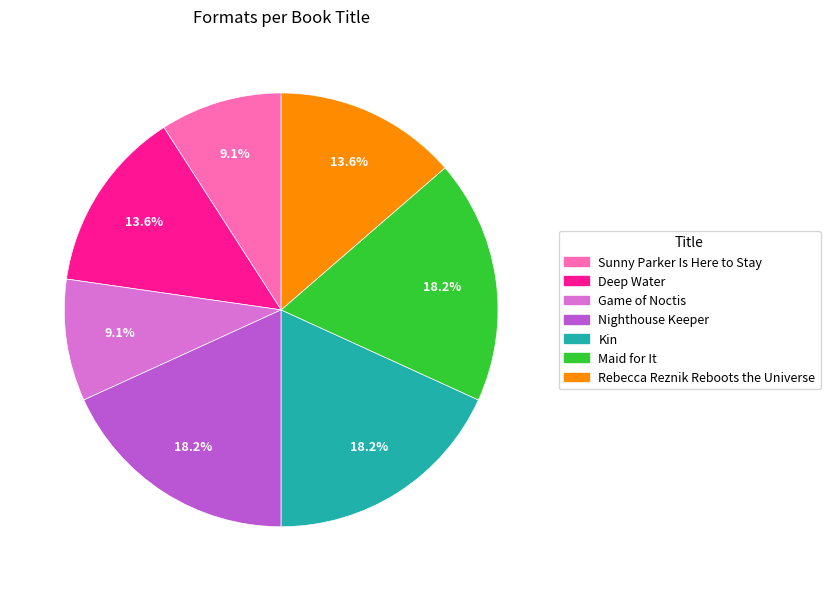

What percentage is the Kin slice, to the nearest percent?

18%